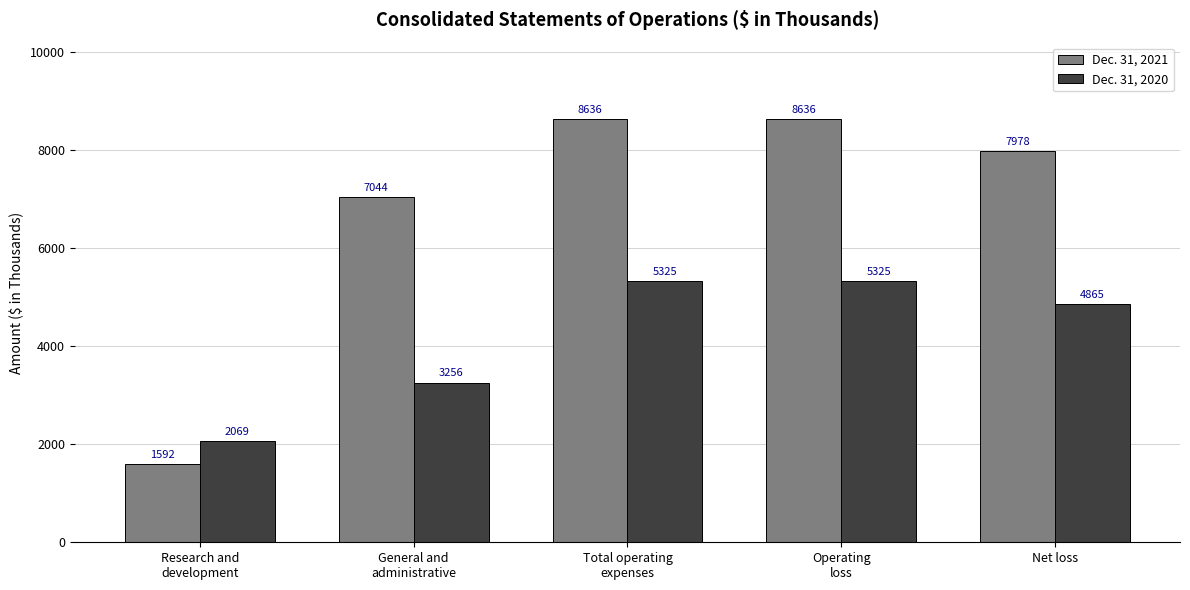

What is the value of the Dec. 31, 2021 bar at the 1st from the left?

1592